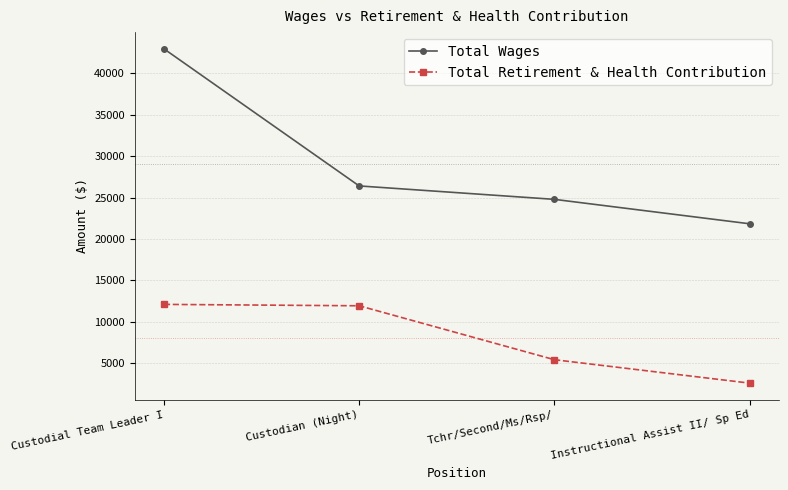

True or false: Total Wages has more than 2 points higher than both neighbors.

False